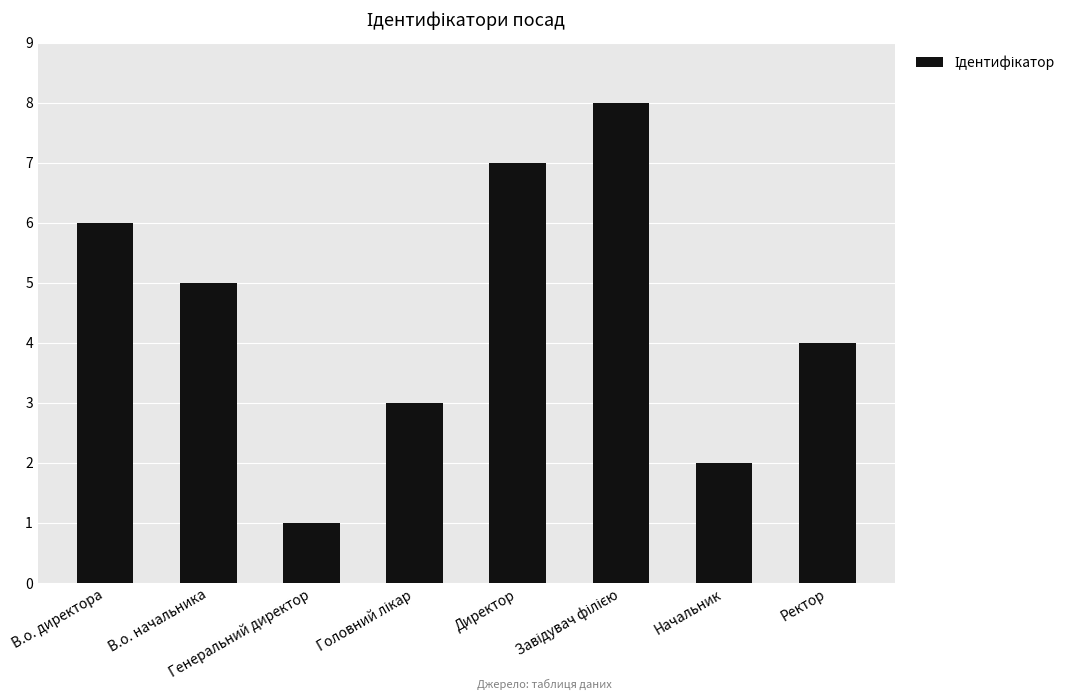

Is it true that the value at В.о. начальника is 5?

True